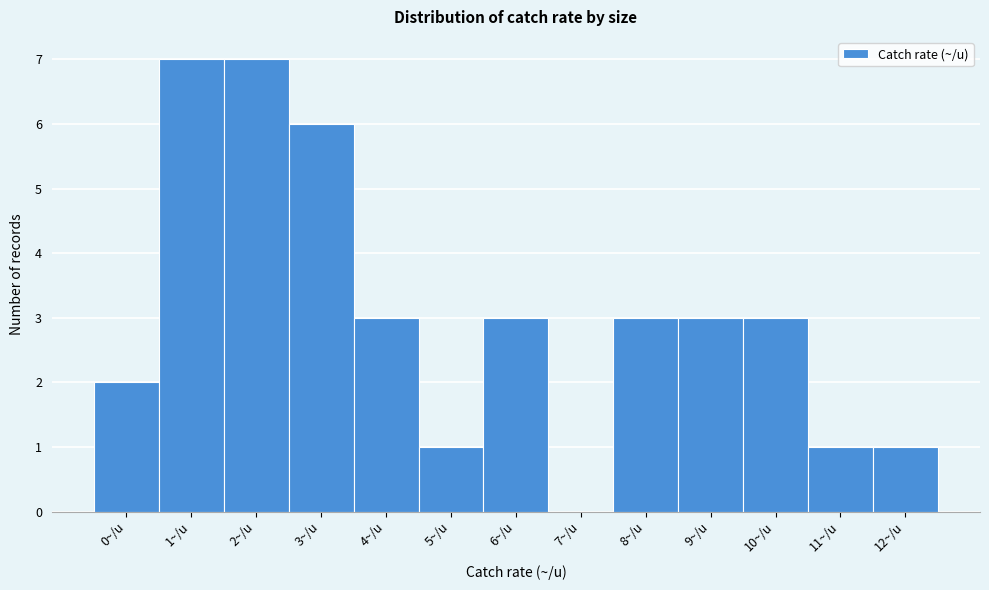

Reading left to right, extract all data points from this chart.

0~/u=2	1~/u=7	2~/u=7	3~/u=6	4~/u=3	5~/u=1	6~/u=3	7~/u=0	8~/u=3	9~/u=3	10~/u=3	11~/u=1	12~/u=1